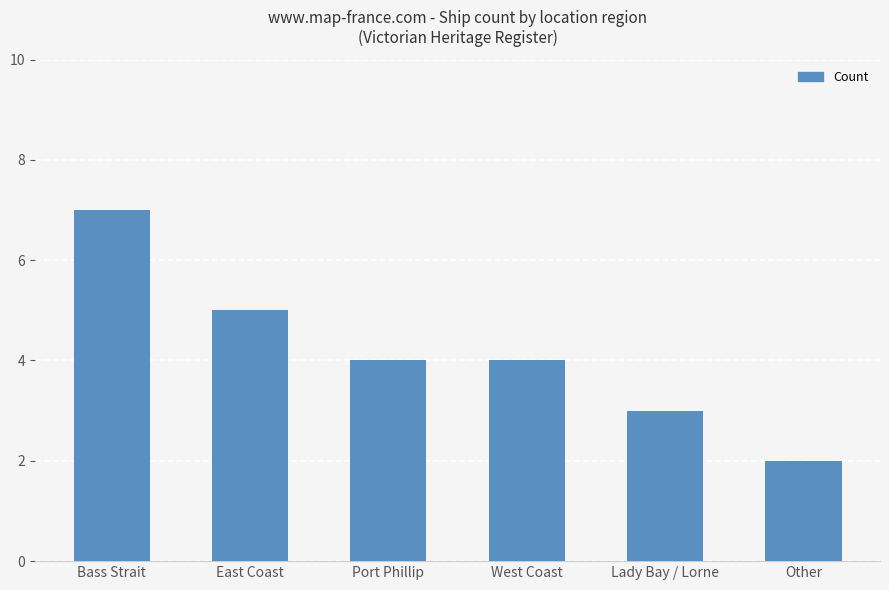

What is the sum of the values at East Coast and Bass Strait?

12